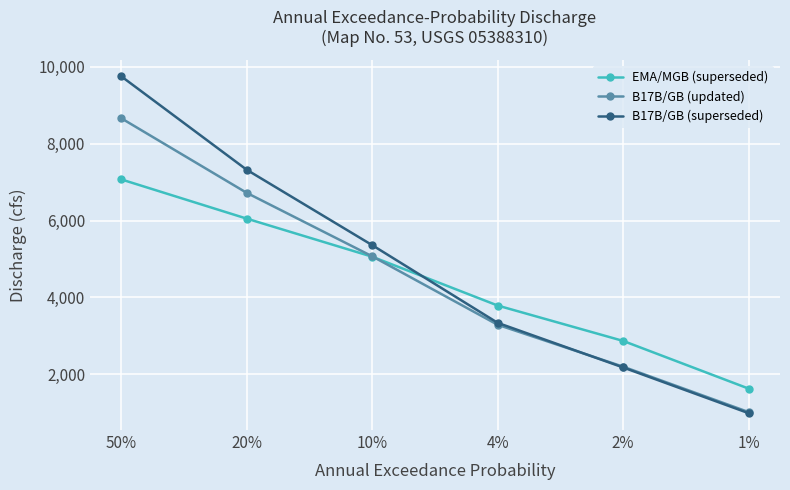

What is the sum of the B17B/GB (updated) values at 10% and 1%?

6090